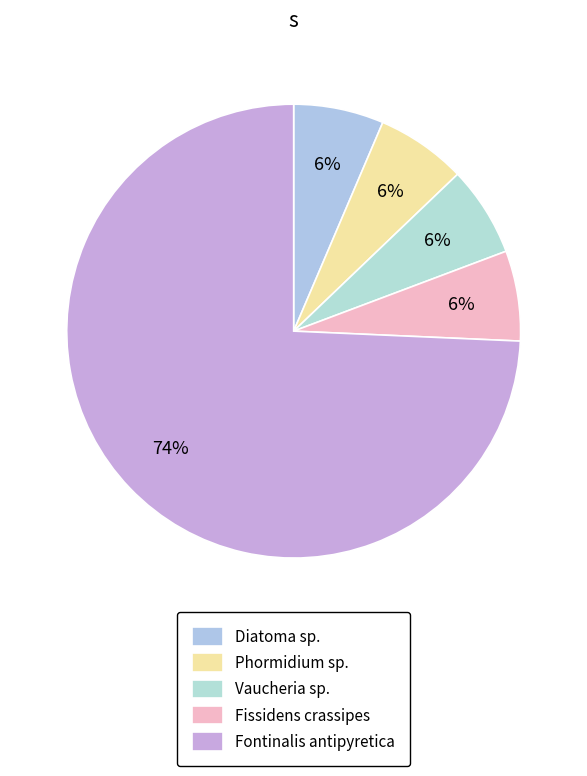

The Diatoma sp. slice represents 6% of the pie. True or false?

True